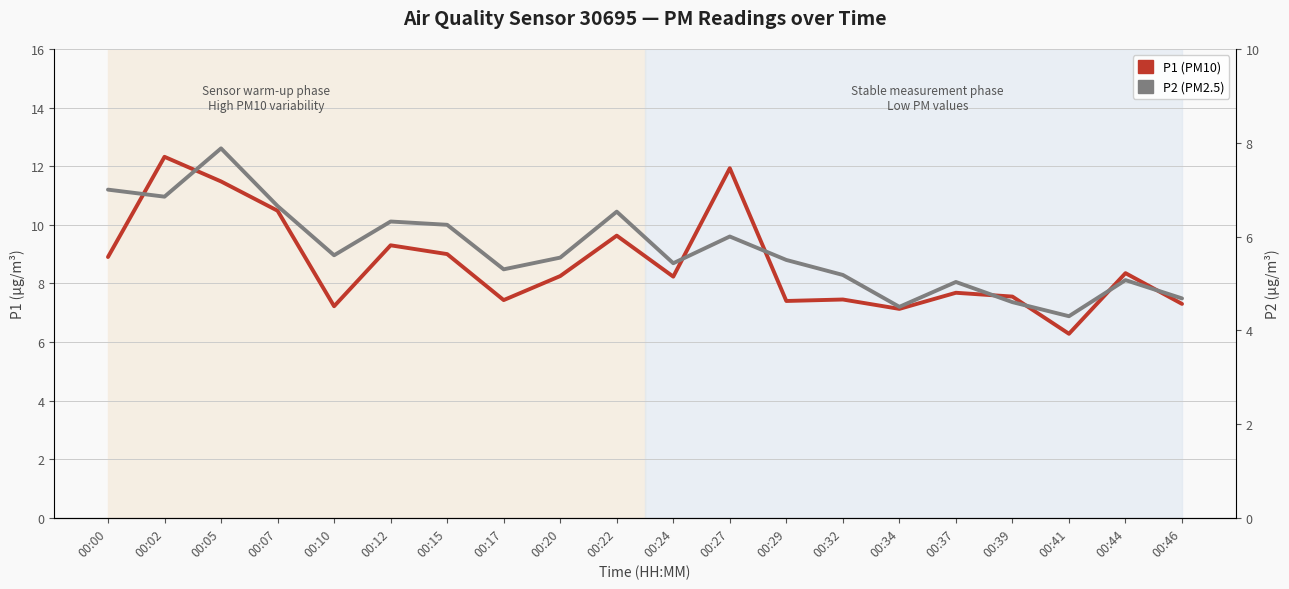

True or false: P1 (PM10) has a value of 8.3 at 00:44.

True